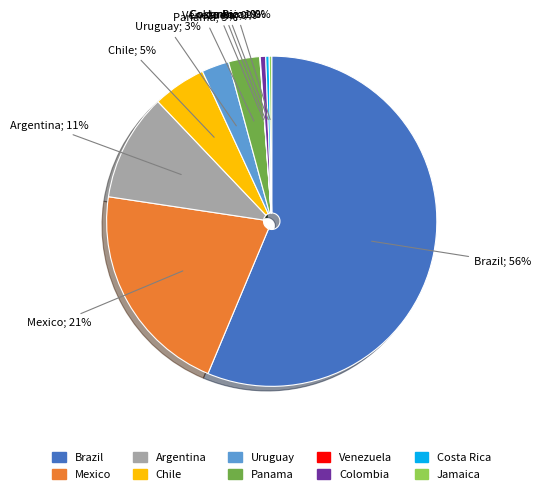

Which slice is the largest?

Brazil